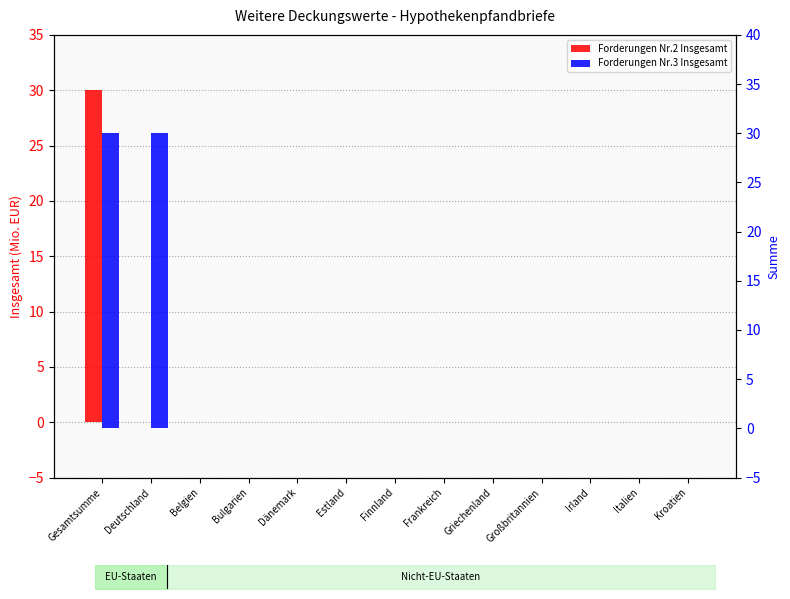

Which label corresponds to the smallest value in the chart?

Deutschland